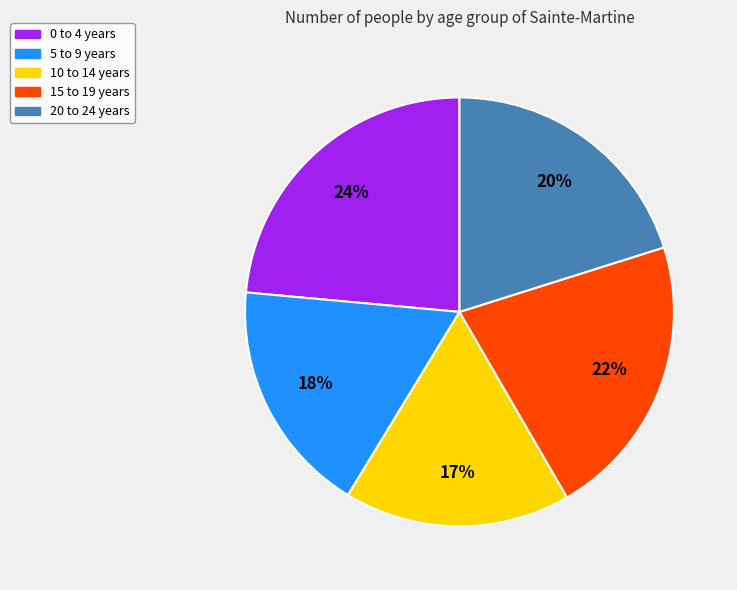

Which has a higher value, 0 to 4 years or 15 to 19 years?

0 to 4 years